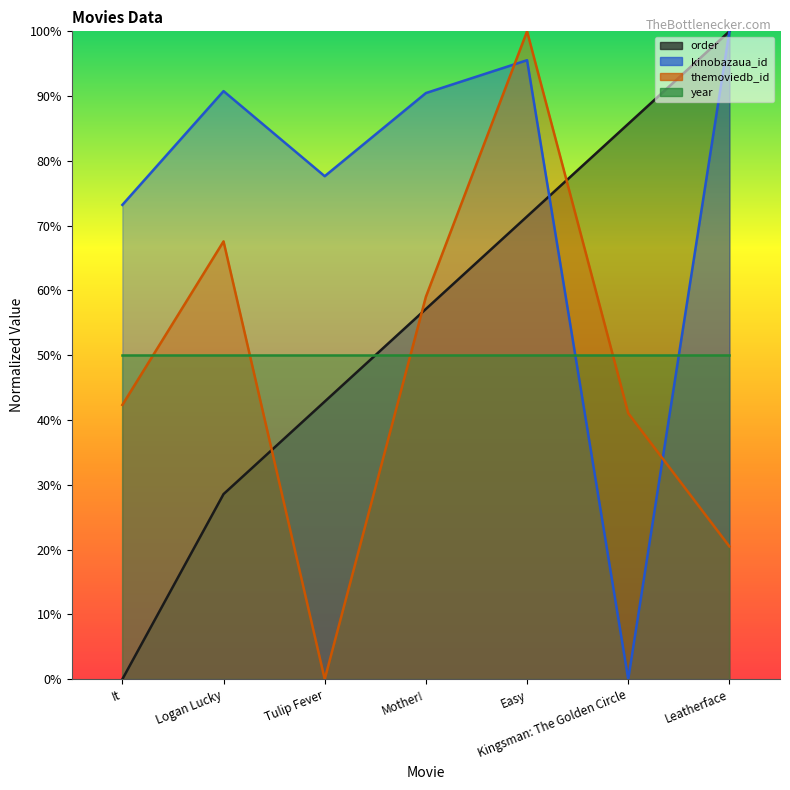

Does the chart have visible grid lines?

No